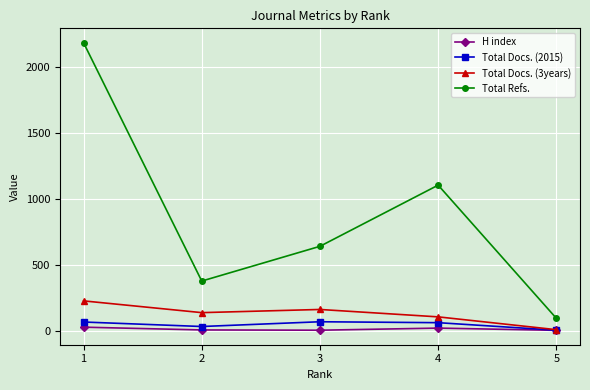

Which series has the largest total across all categories?

Total Refs.